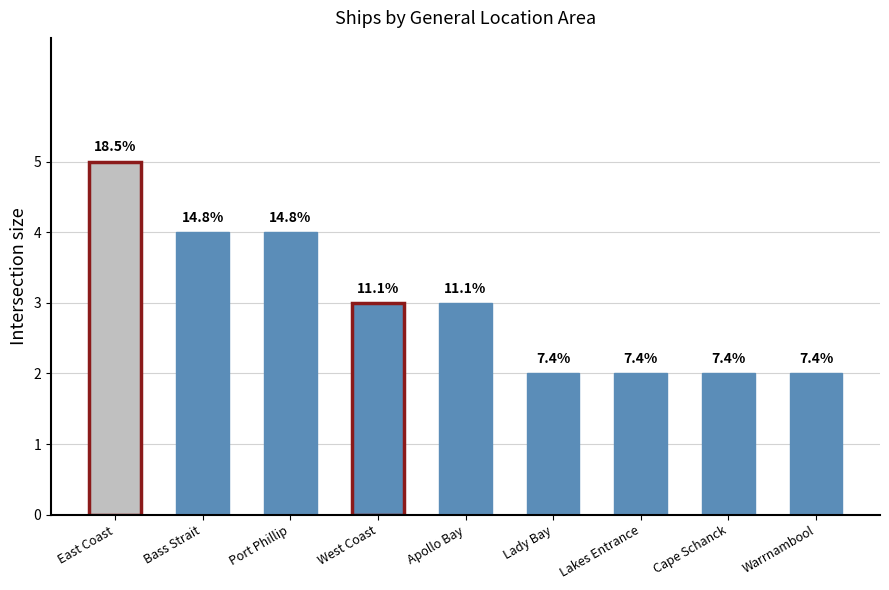

Read the value at West Coast.

3